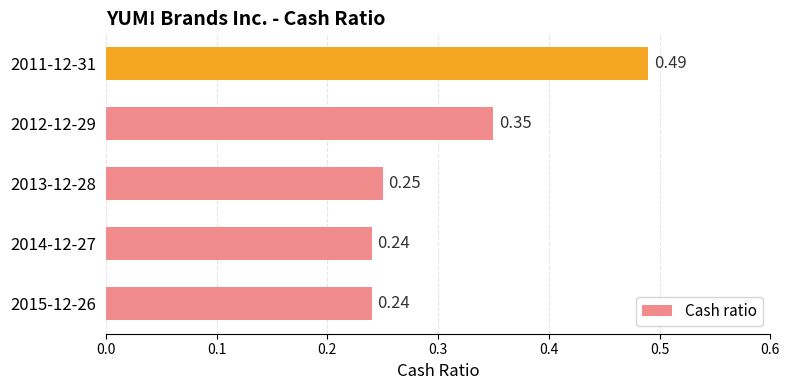

What is the change in value from 2015-12-26 to 2012-12-29?

+0.1